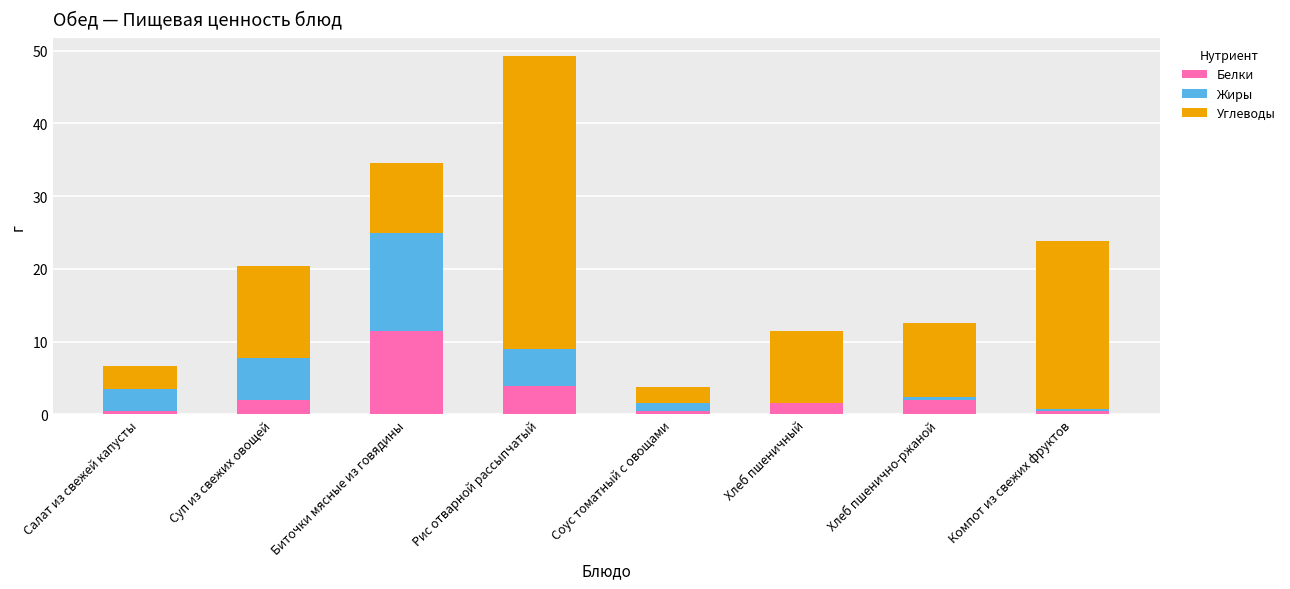

What is the sum of the Белки values at Биточки мясные из говядины and Рис отварной рассыпчатый?

15.4